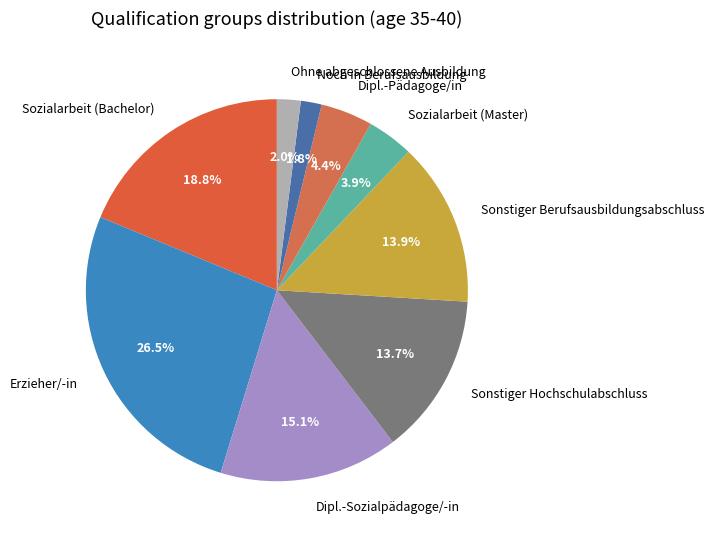

Which category has the biggest portion of the pie?

Erzieher/-in